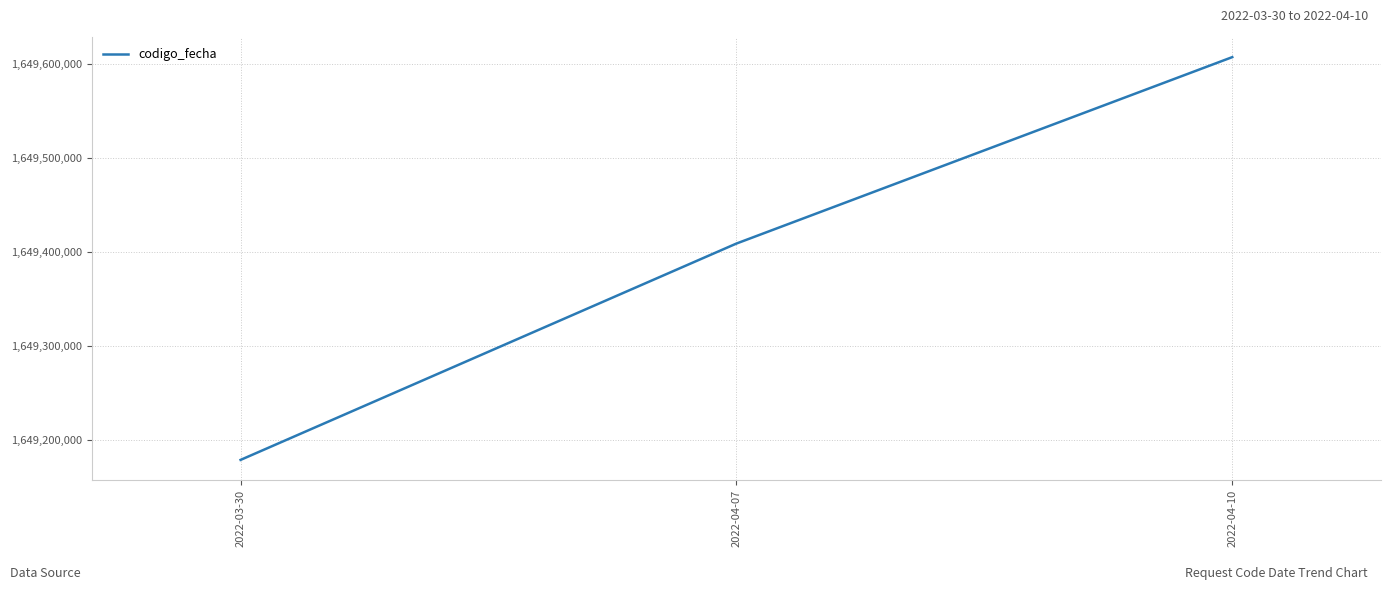

What is the sum of the values at 2022-03-30 and 2022-04-10?

3298786663